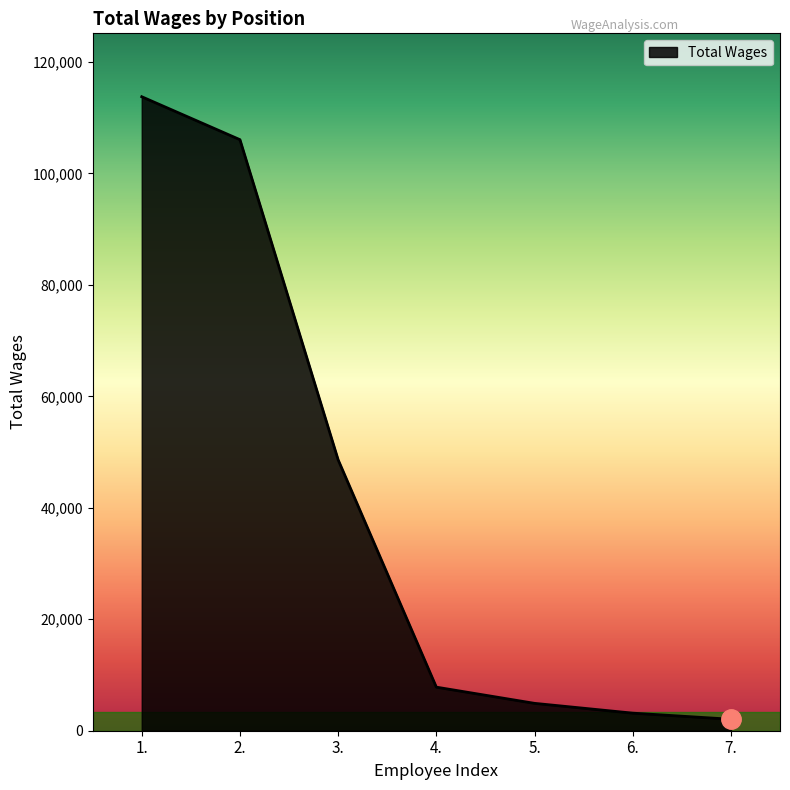

What is the greatest value displayed?

113762